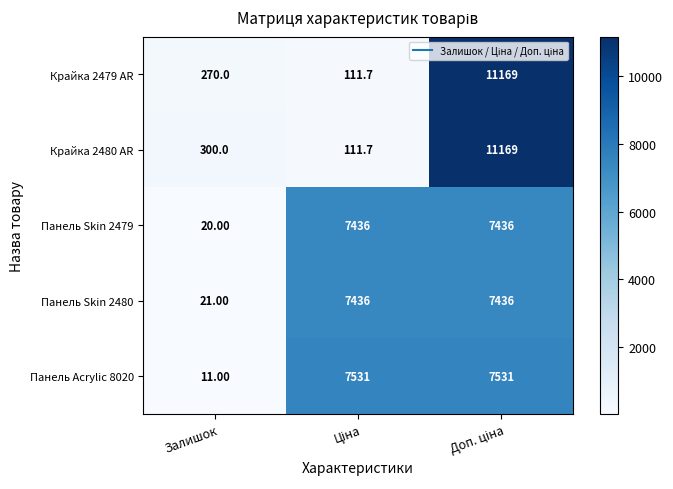

What is the difference between the highest and lowest values at Залишок?

289.0